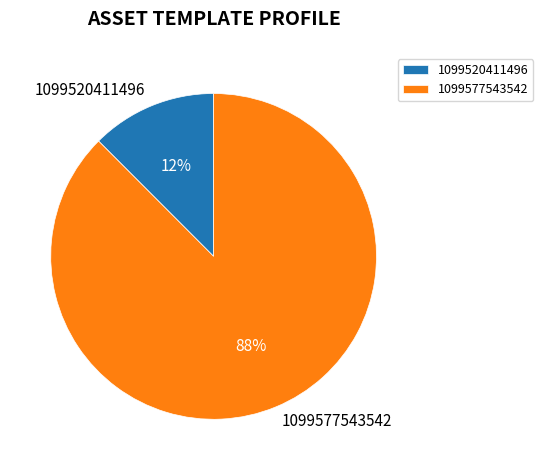

To the nearest percent, what is the average slice percentage?

50%